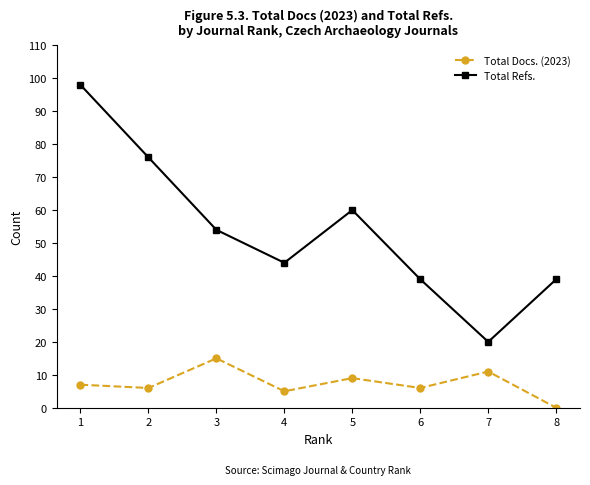

What are all the series names shown in the legend?

Total Docs. (2023), Total Refs.